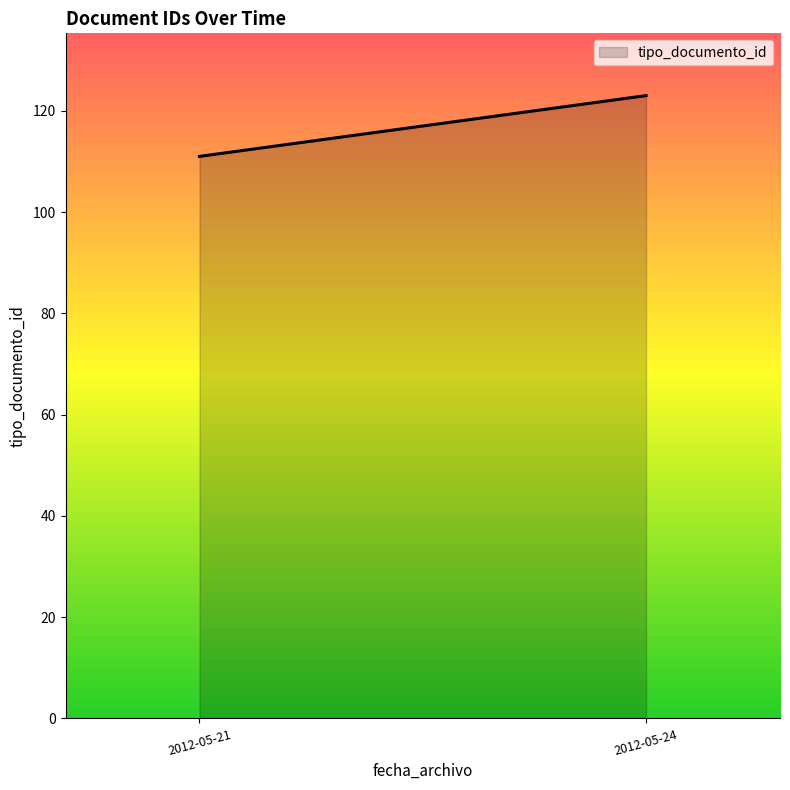

Rank the categories by value from highest to lowest.

2012-05-24, 2012-05-21